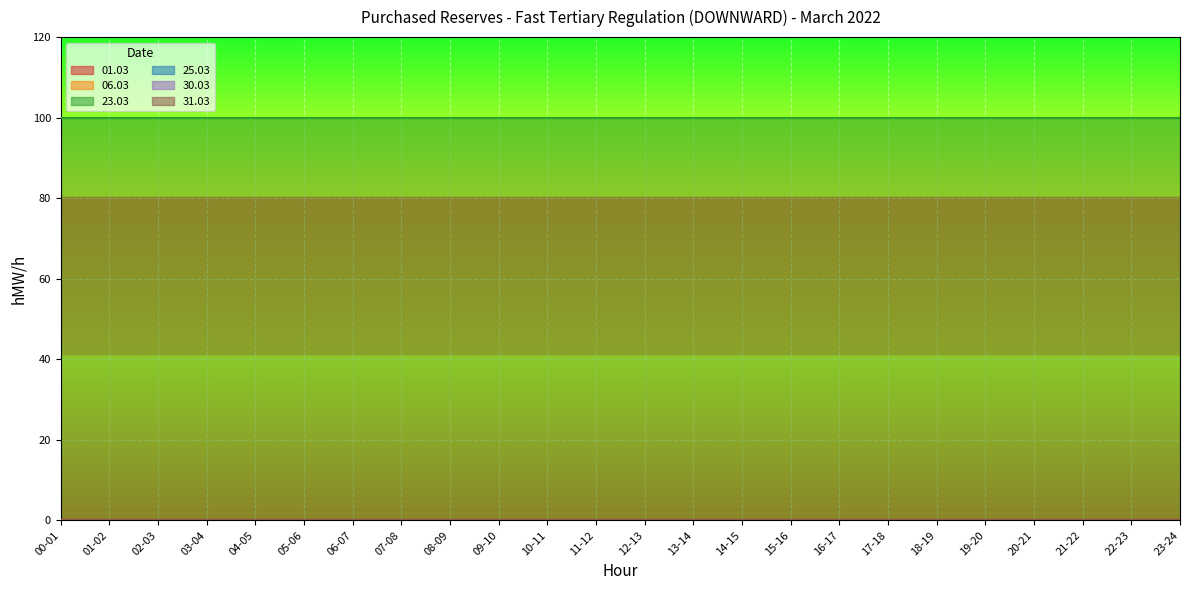

Count the number of data series in this chart.

6